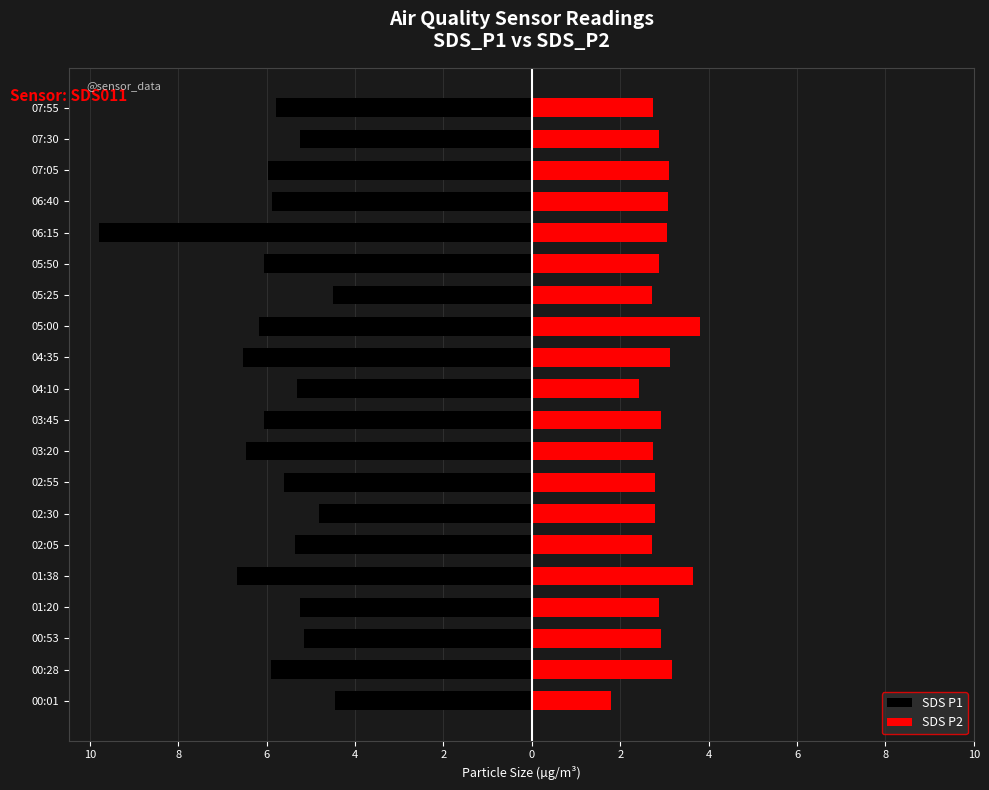

What is the difference between the maximum and second lowest values in the SDS P2 series?

1.4